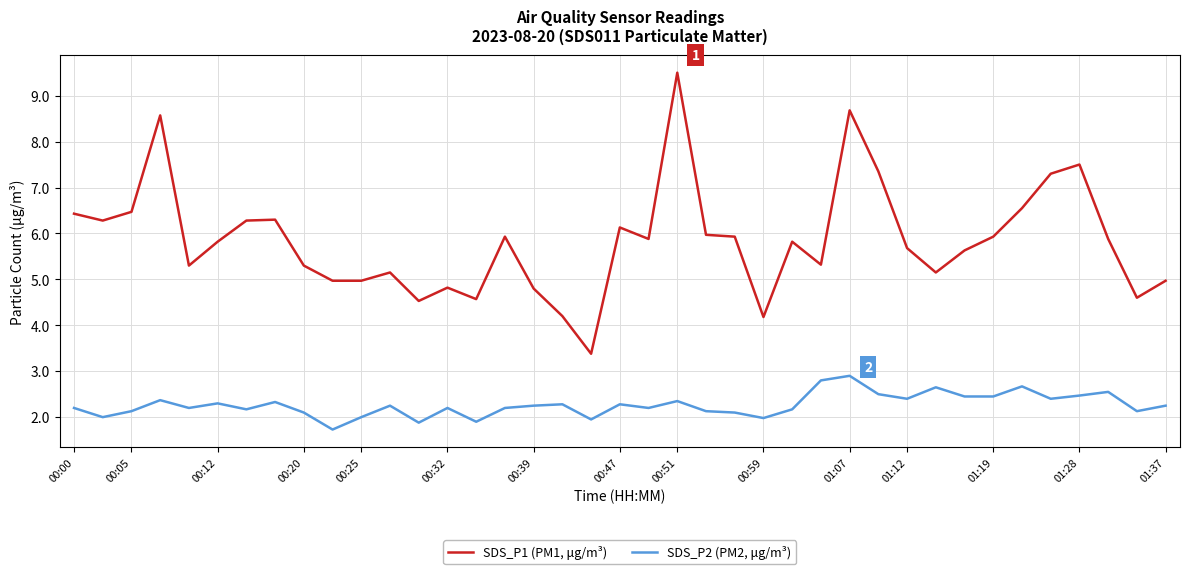

Which series has the largest range (max minus min)?

SDS_P1 (PM1, μg/m³)